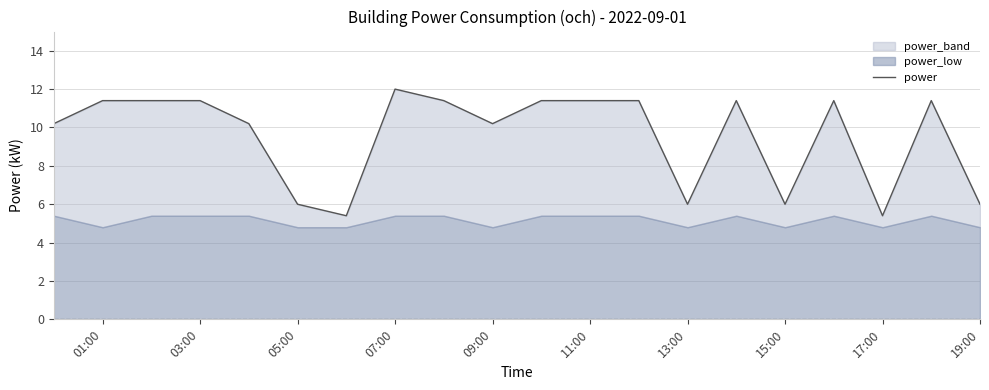

How many points are higher than both their immediate neighbors (excluding endpoints)?

4